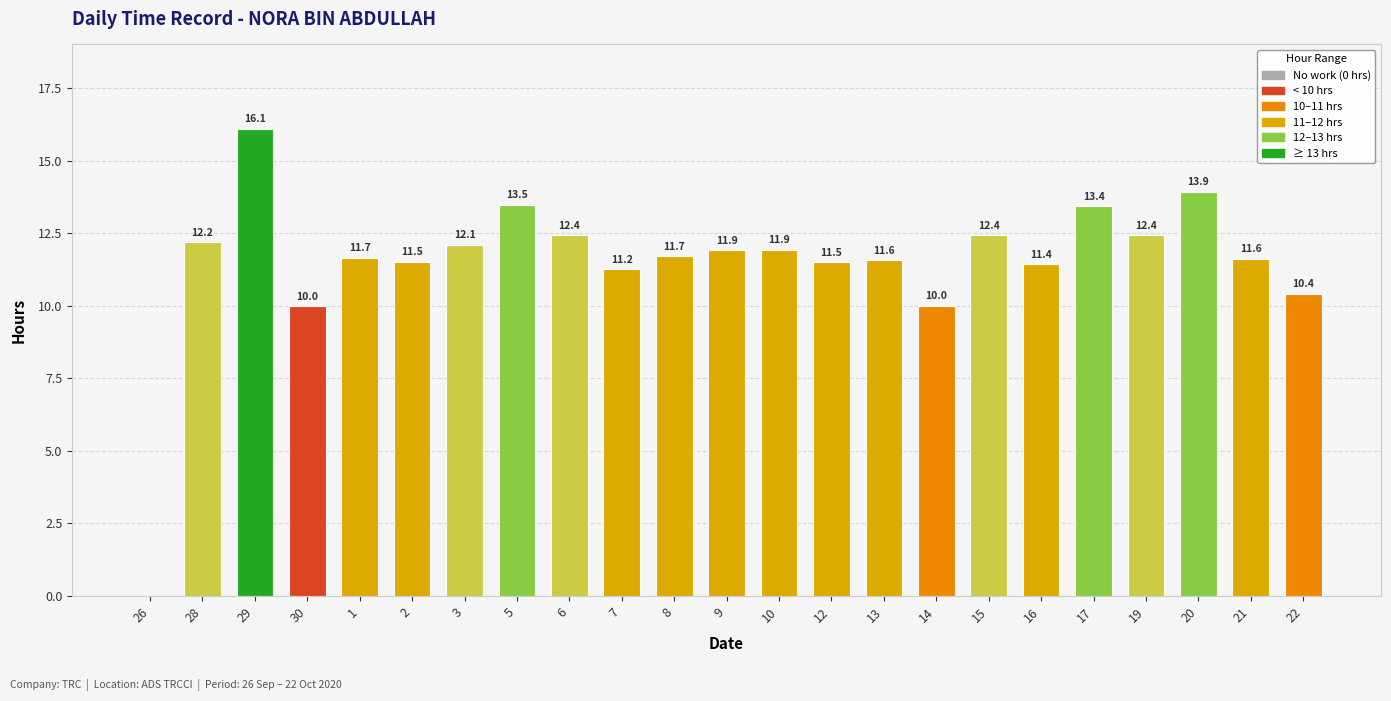

Is it true that the value at 30 is 10.0?

True